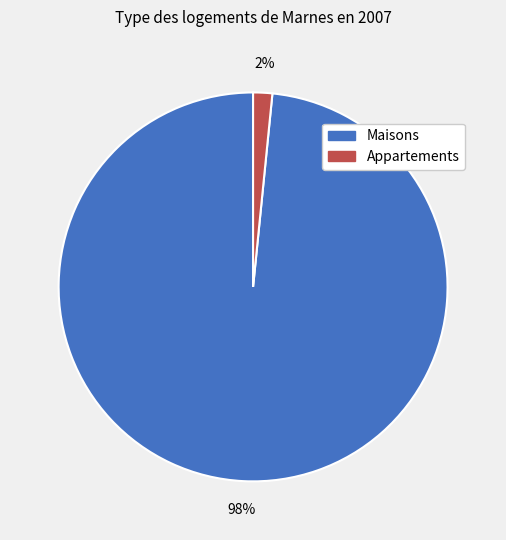

Is it true that Maisons is 98% of the pie?

True